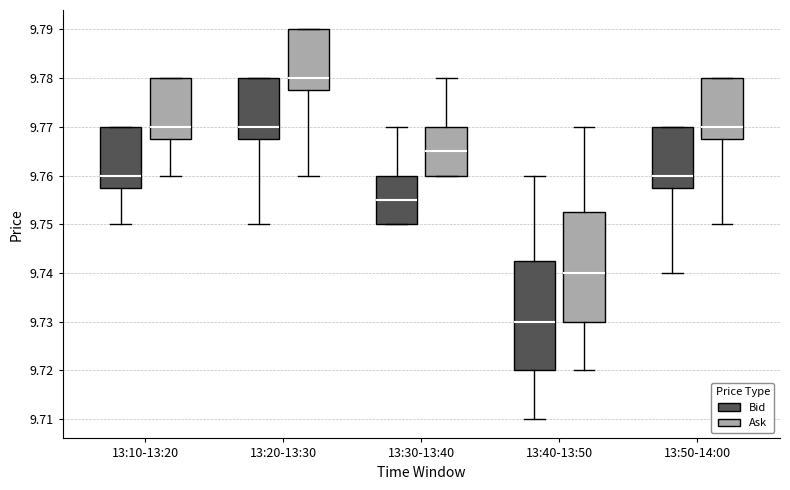

Where does the median line of the box for 13:20-13:30 (Bid) sit on the y-axis? The values are not printed on the chart, so give them approximately, as read against the axis.

9.770